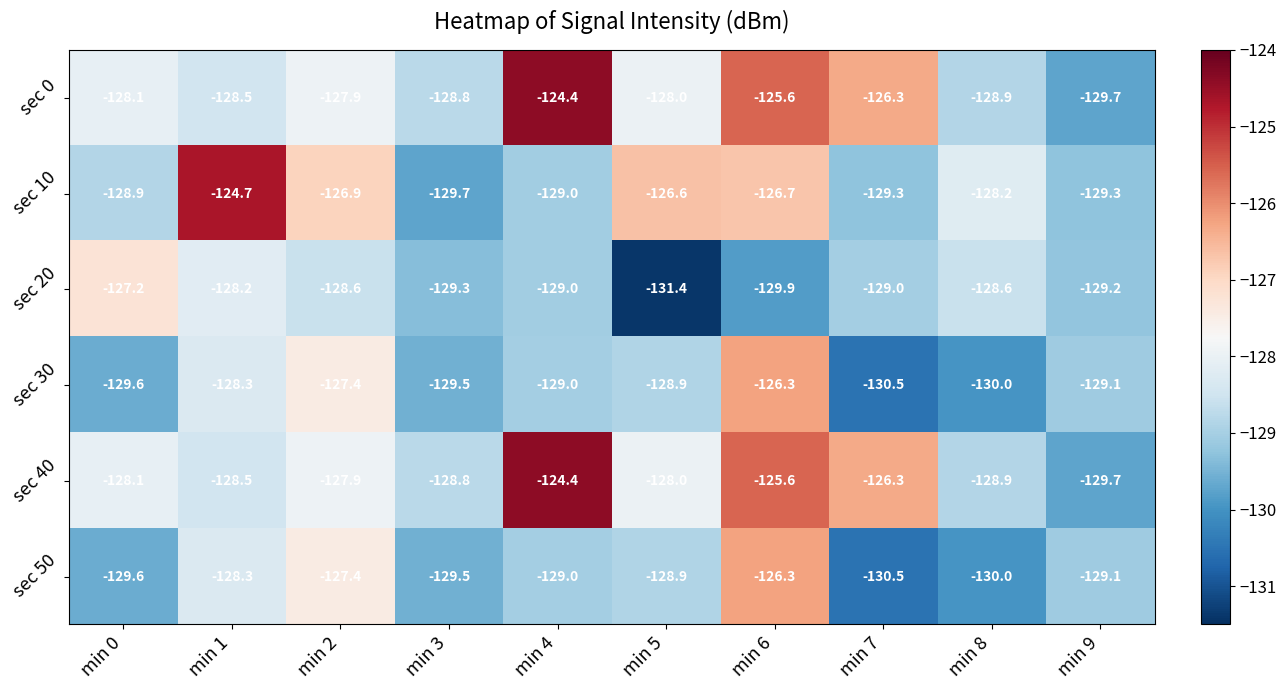

What is the approximate value of sec 50 at min 3?

-129.5